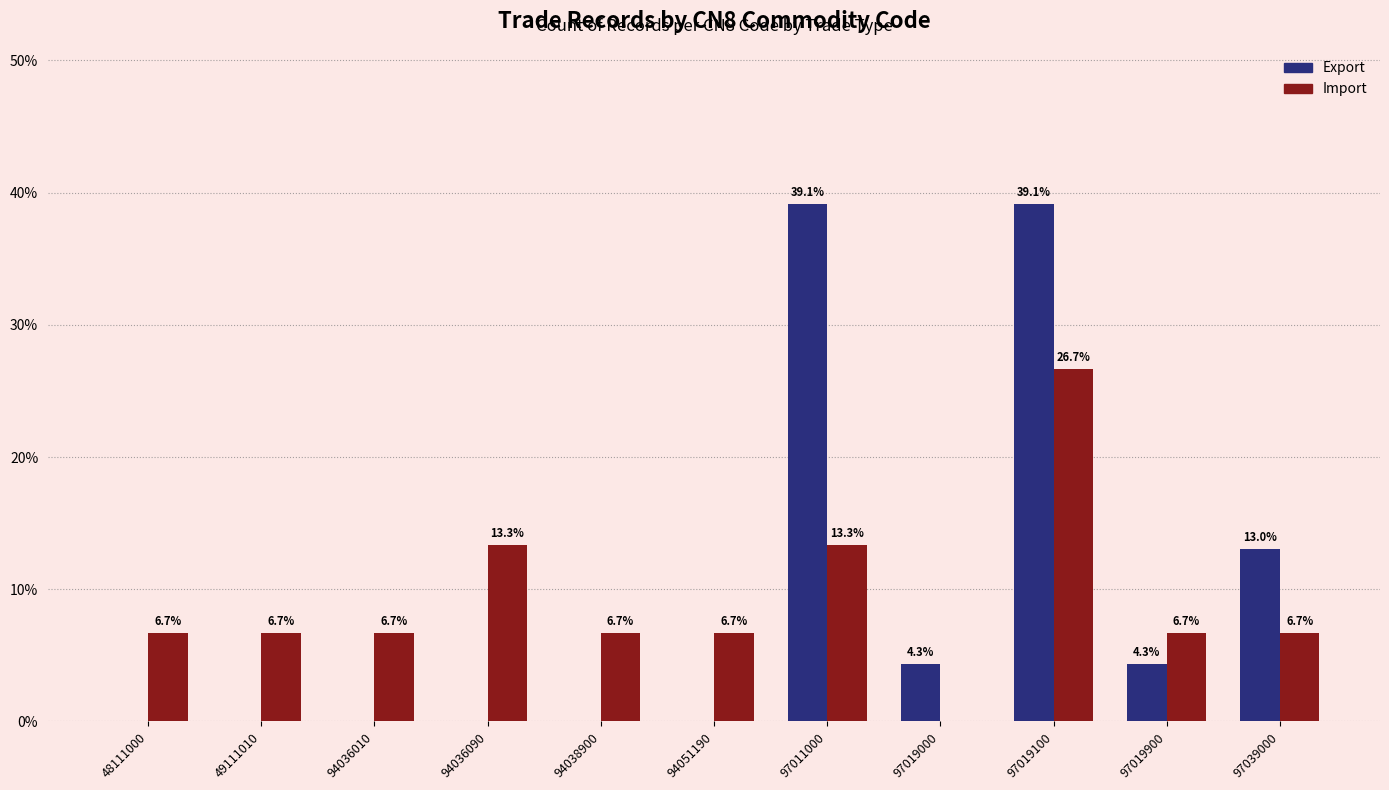

Reading left to right, what are all the values shown in this chart?

Export: 48111000=0.0	49111010=0.0	94036010=0.0	94036090=0.0	94038900=0.0	94051190=0.0	97011000=39.1	97019000=4.3	97019100=39.1	97019900=4.3	97039000=13.0
Import: 48111000=6.7	49111010=6.7	94036010=6.7	94036090=13.3	94038900=6.7	94051190=6.7	97011000=13.3	97019000=0.0	97019100=26.7	97019900=6.7	97039000=6.7